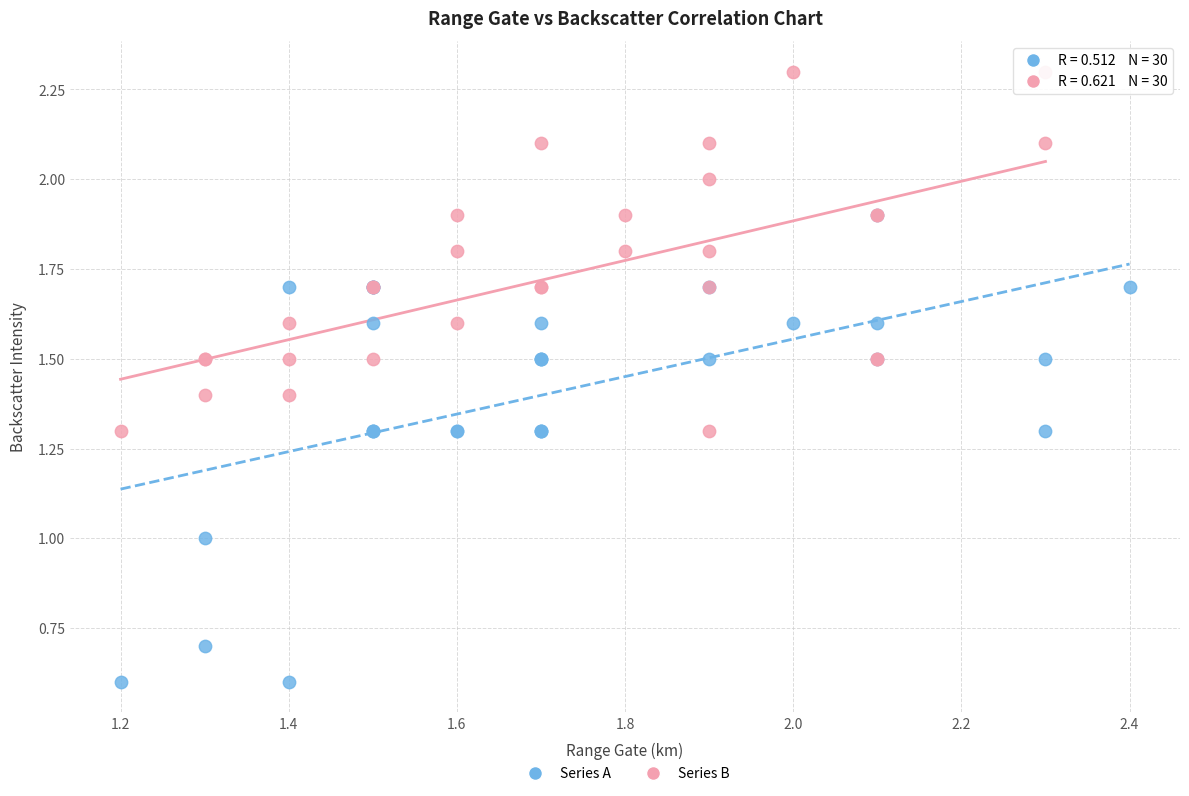

Which series contains the highest Y value?

Series B